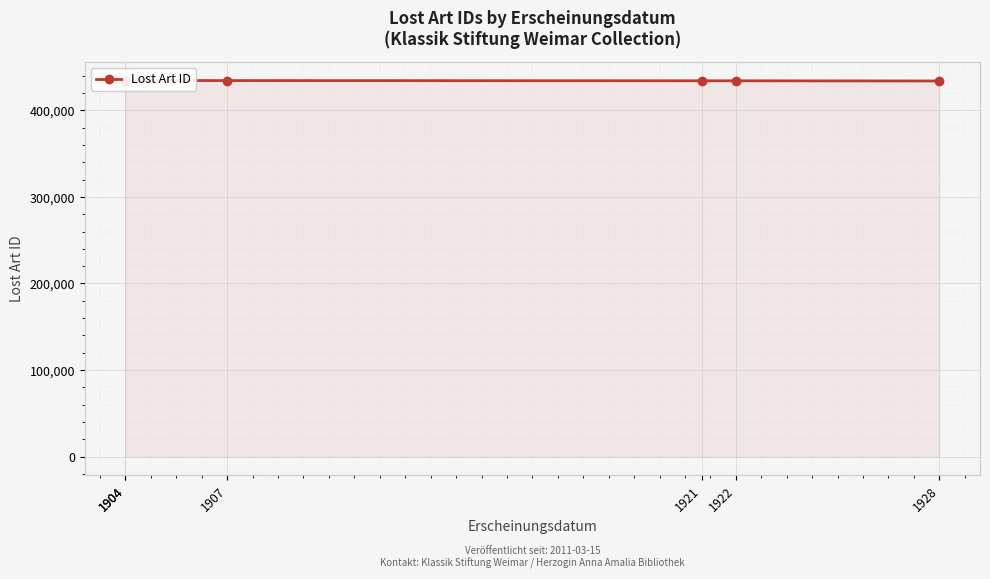

What is the ratio of the value at 1928 to the value at 1904?

1.0